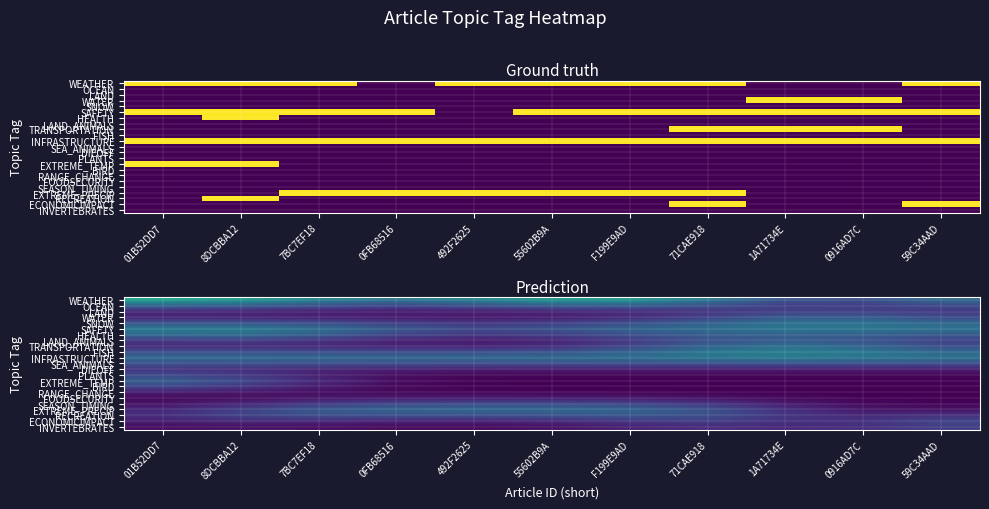

Which series has the largest range (max minus min)?

WEATHER